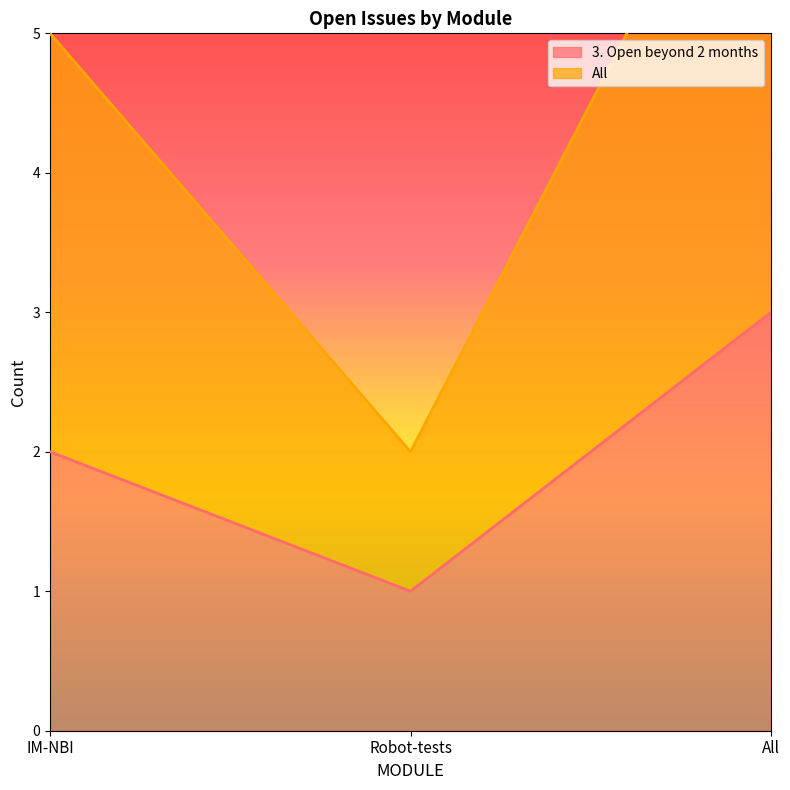

Is it true that 3. Open beyond 2 months equals 3 at IM-NBI?

False